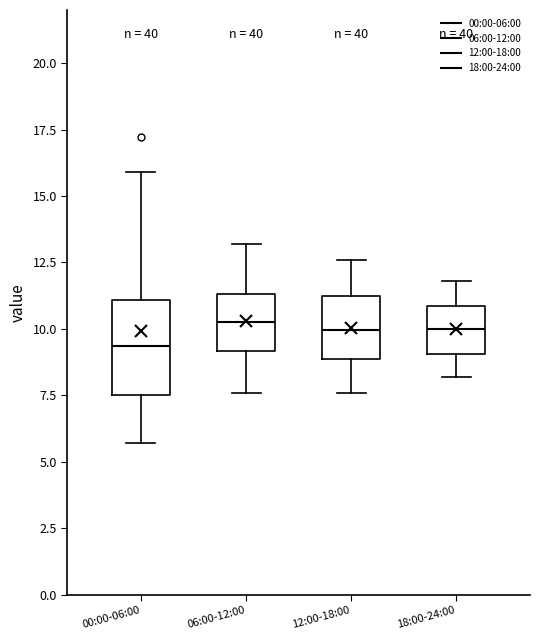

Comparing the boxes themselves (not the whiskers), which one is the tallest?

00:00-06:00